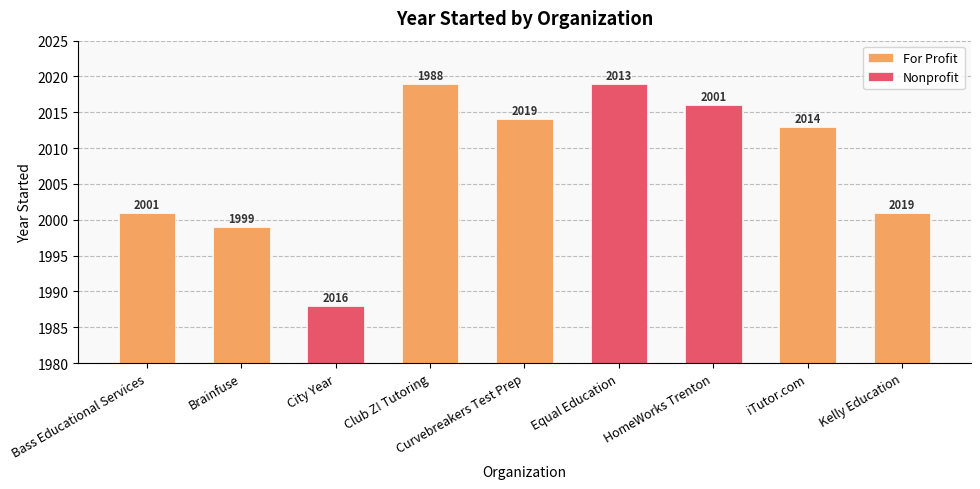

List the labels in order of value, smallest first.

City Year, Brainfuse, Bass Educational Services, Kelly Education, iTutor.com, Curvebreakers Test Prep, HomeWorks Trenton, Club Z! Tutoring, Equal Education